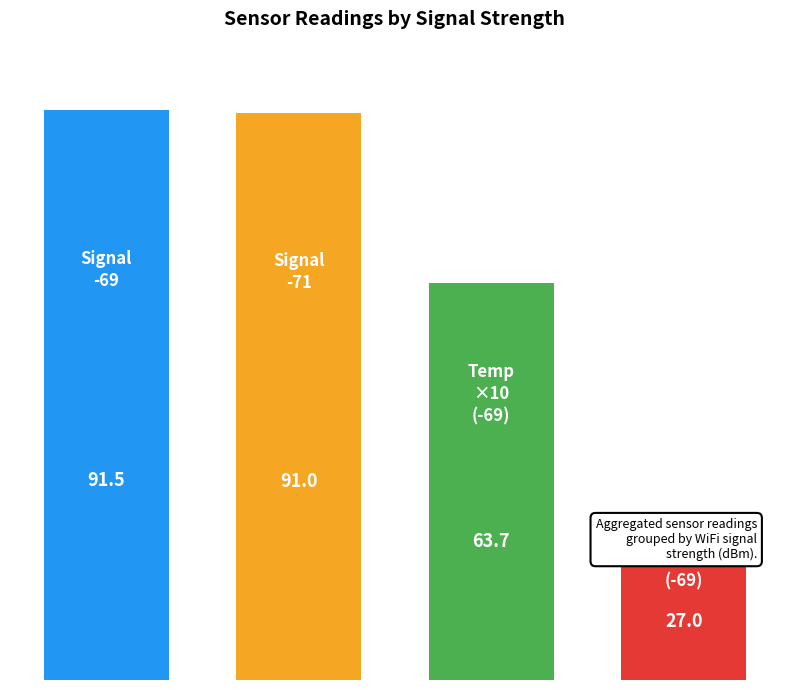

Are the bars horizontal?

No